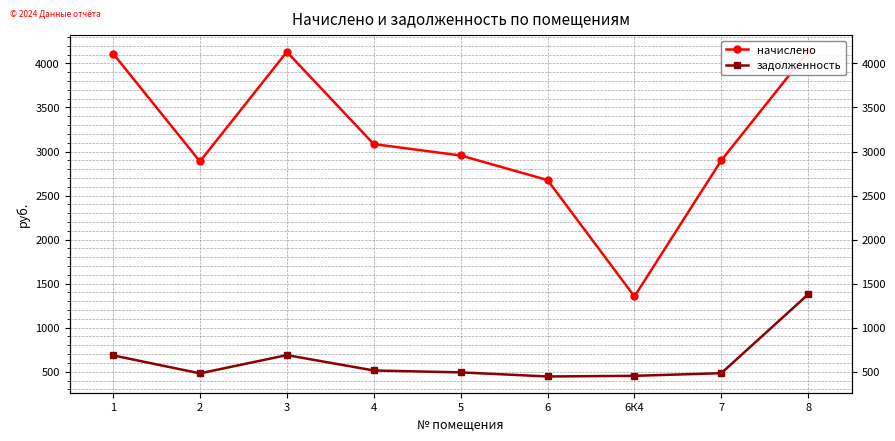

How many interior local valleys does the задолженность series have?

2